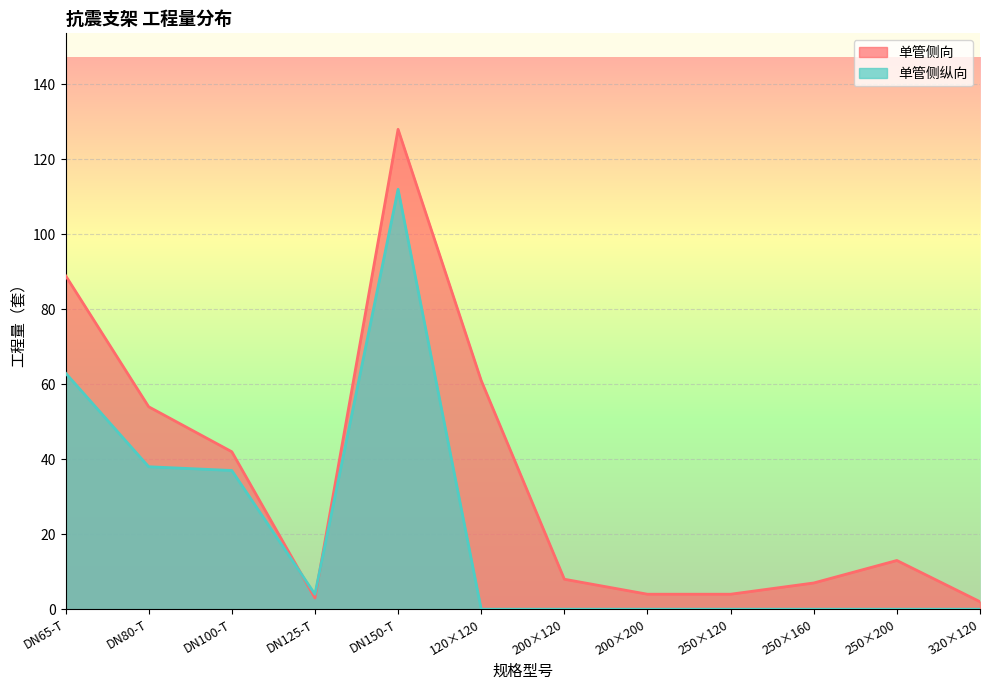

Read the 单管侧向 value at DN150-T, to the nearest 5.

130